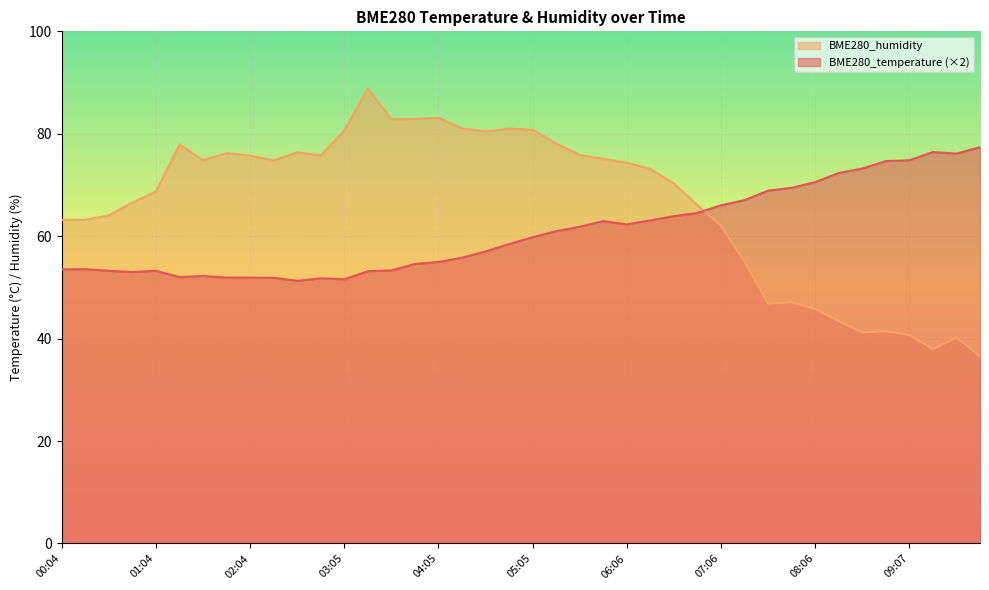

True or false: BME280_temperature has a value of 51.8 at 02:50.

True